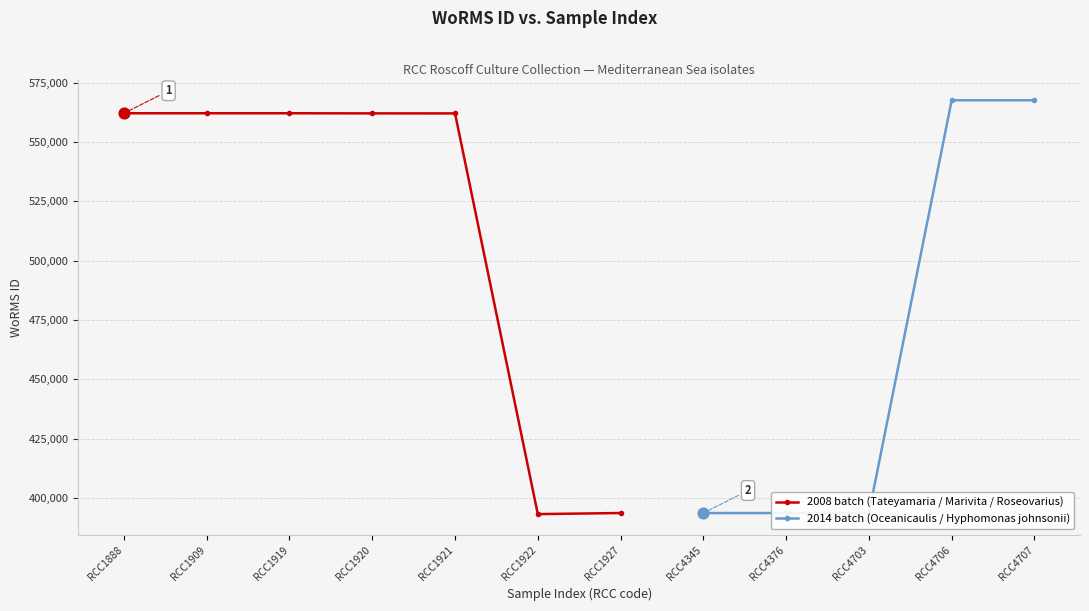

What is the value of the 2008 batch (Tateyamaria / Marivita / Roseovarius) point at the 3rd from the left?

562106